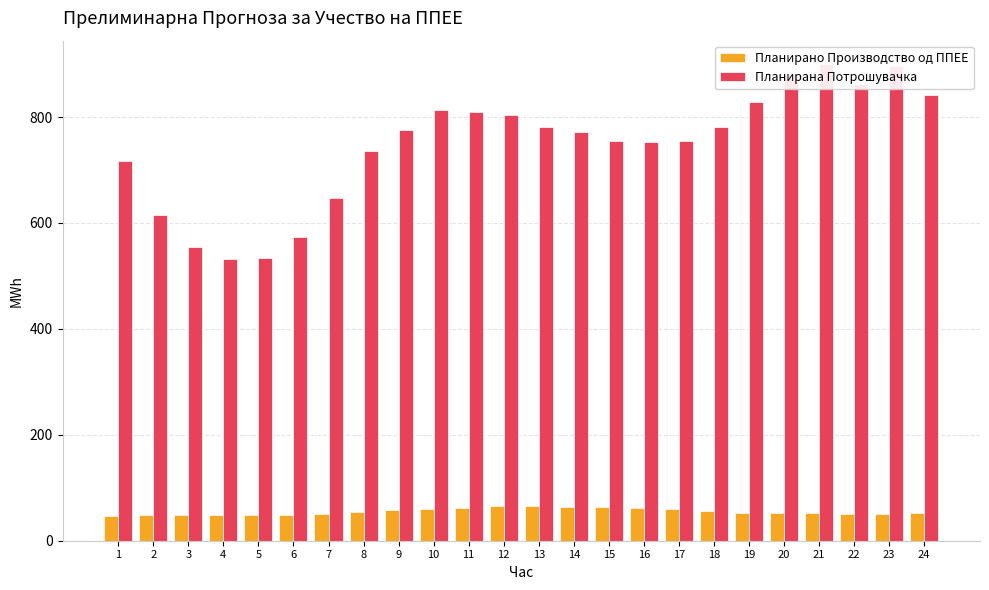

At which label does Планирано Производство од ППЕЕ reach its peak?

12